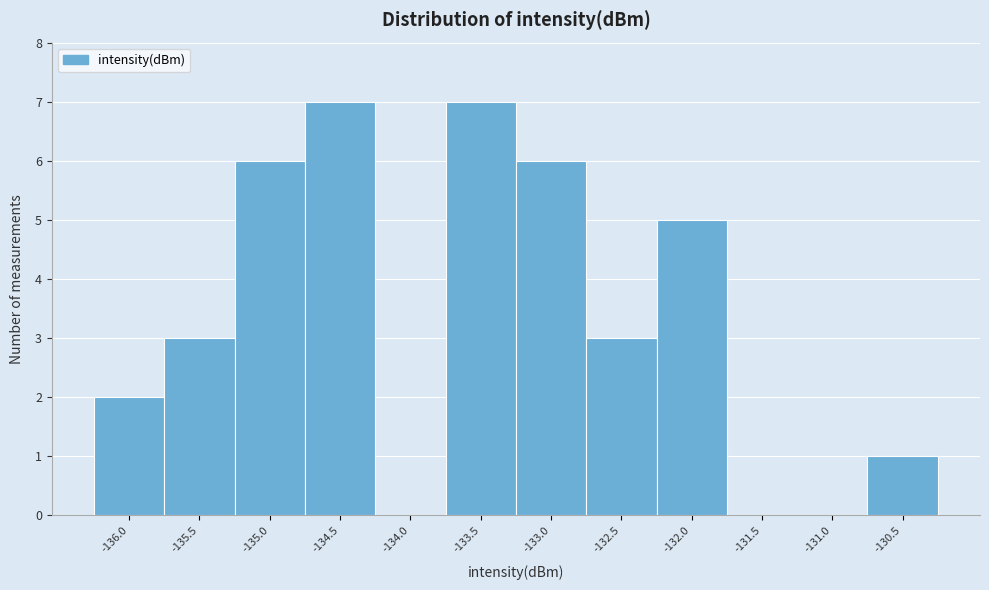

Reading left to right, what are all the values shown in this chart?

-136.0=2	-135.5=3	-135.0=6	-134.5=7	-134.0=0	-133.5=7	-133.0=6	-132.5=3	-132.0=5	-131.5=0	-131.0=0	-130.5=1